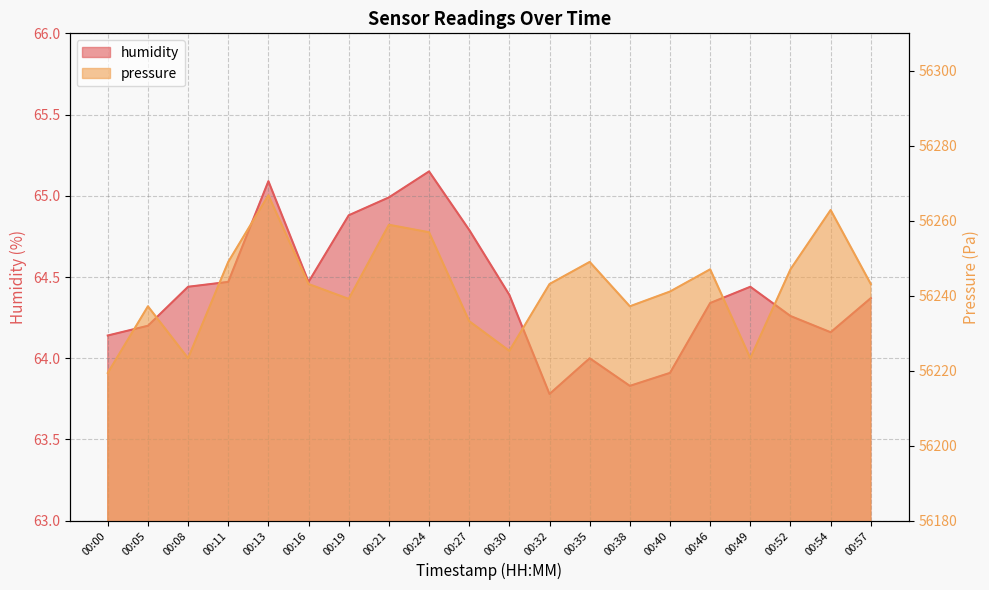

What is the total value across all series at 00:30?

56289.7